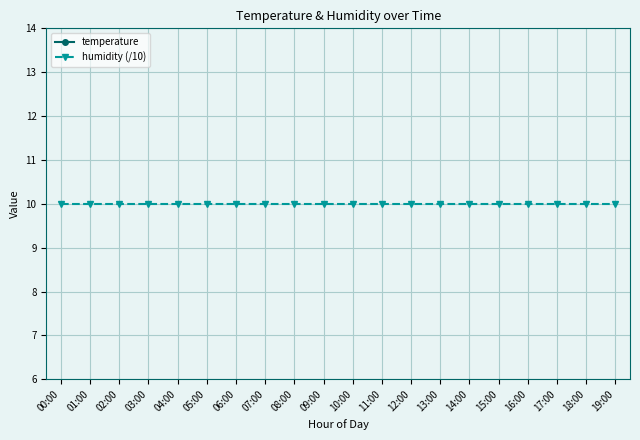

What is the difference between the maximum and minimum values in the temperature series?

6.4